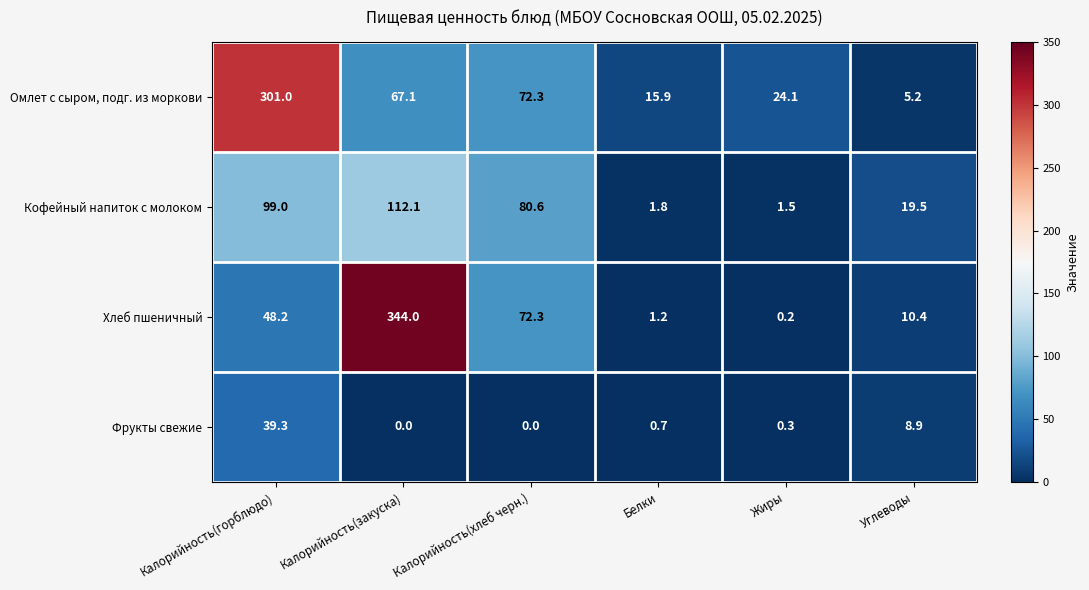

Read the Фрукты свежие value at Белки.

0.7